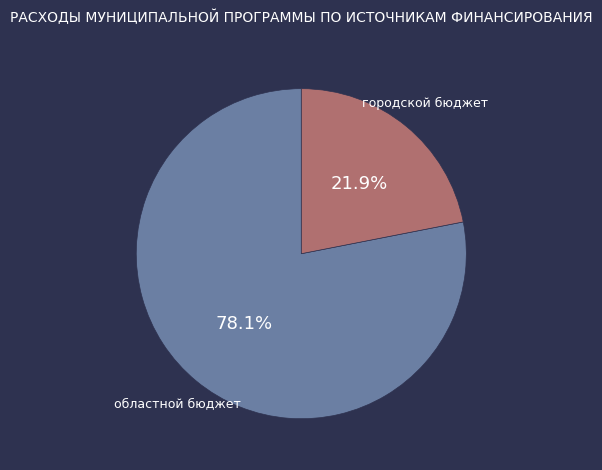

Is there any slice that represents more than half of the pie?

Yes